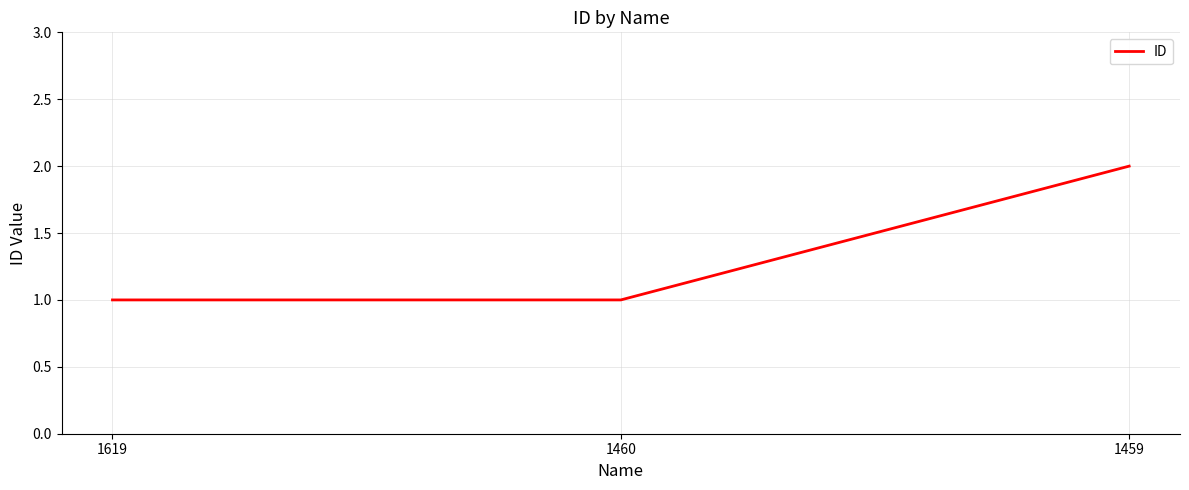

True or false: the data shows 3 at 1459.

False